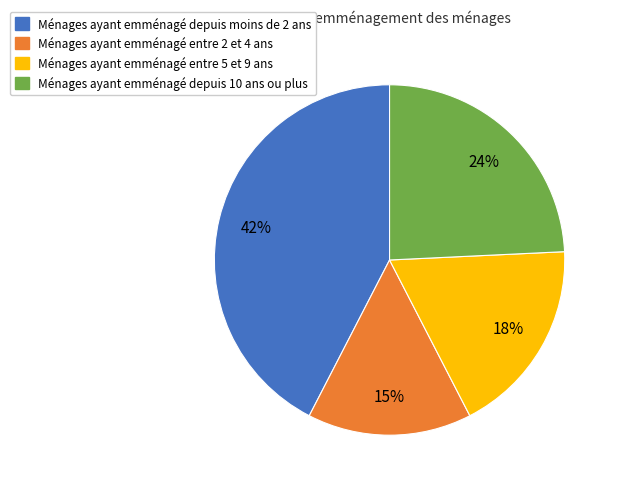

Is there a majority slice in this chart?

No